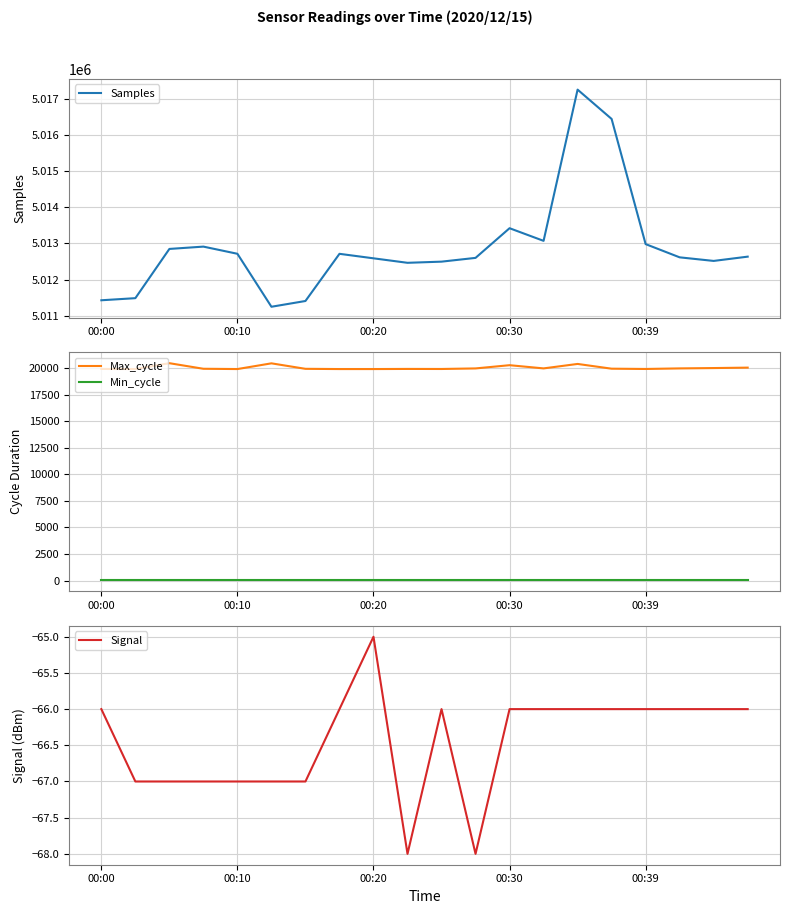

The Min_cycle series shows 28 at 00:10. True or false?

True